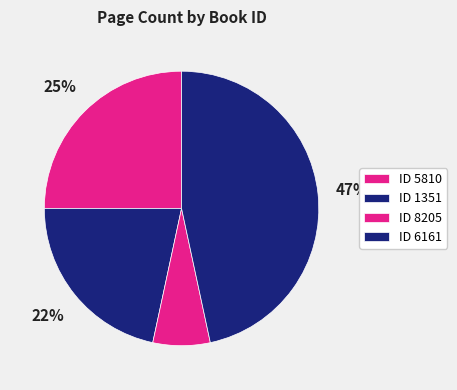

What is the smallest slice in the pie chart?

ID 8205